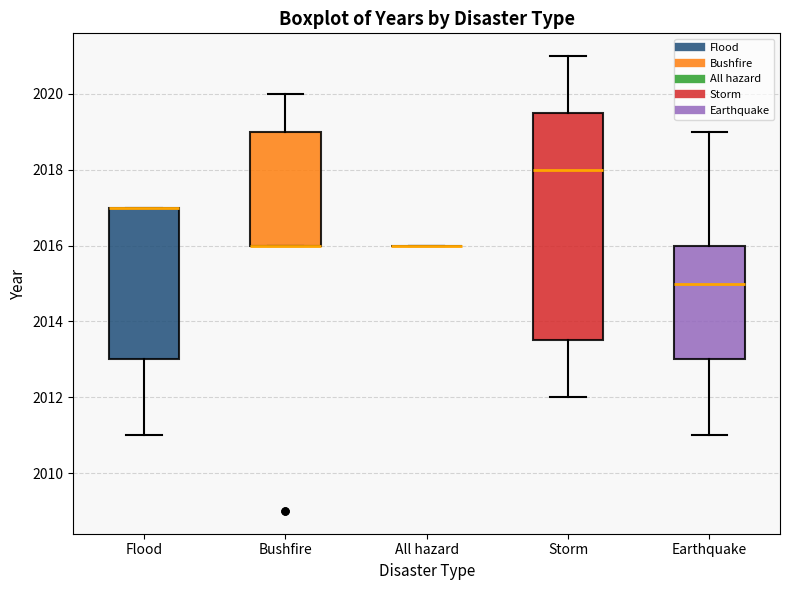

Where is the upper edge of the box for Storm on the y-axis? The values are not printed on the chart, so give them approximately, as read against the axis.

2019.6